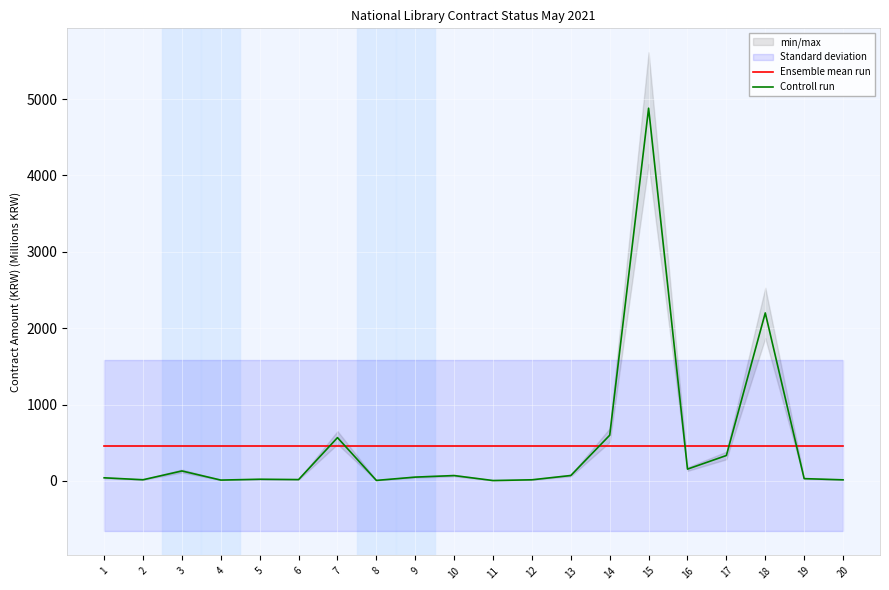

What is the value of the Controll run point at the 13th from the left?

71.0